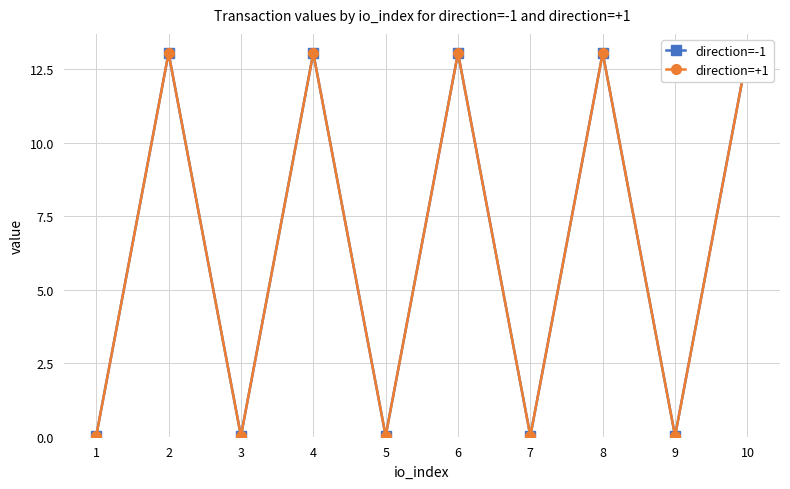

What is the difference between the second highest and second lowest values in the direction=-1 series?

13.0